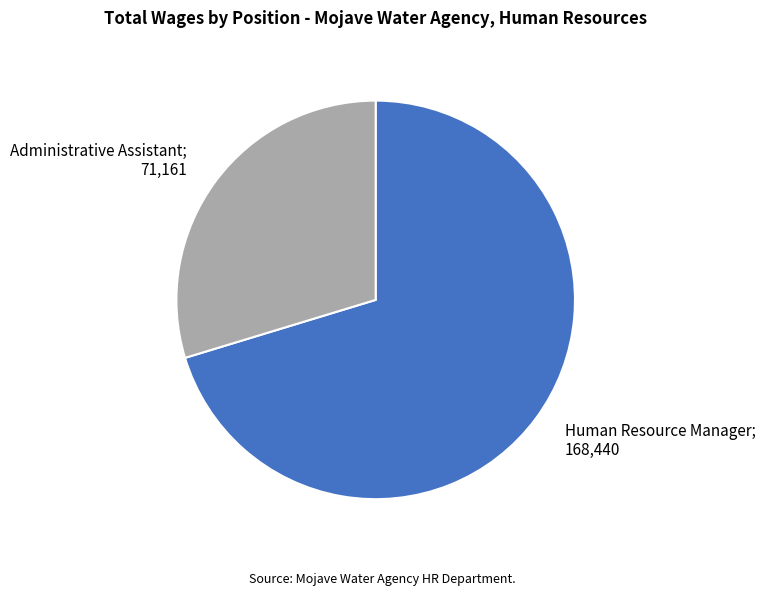

What is the ratio of the value at Human Resource Manager to the value at Administrative Assistant?

2.4